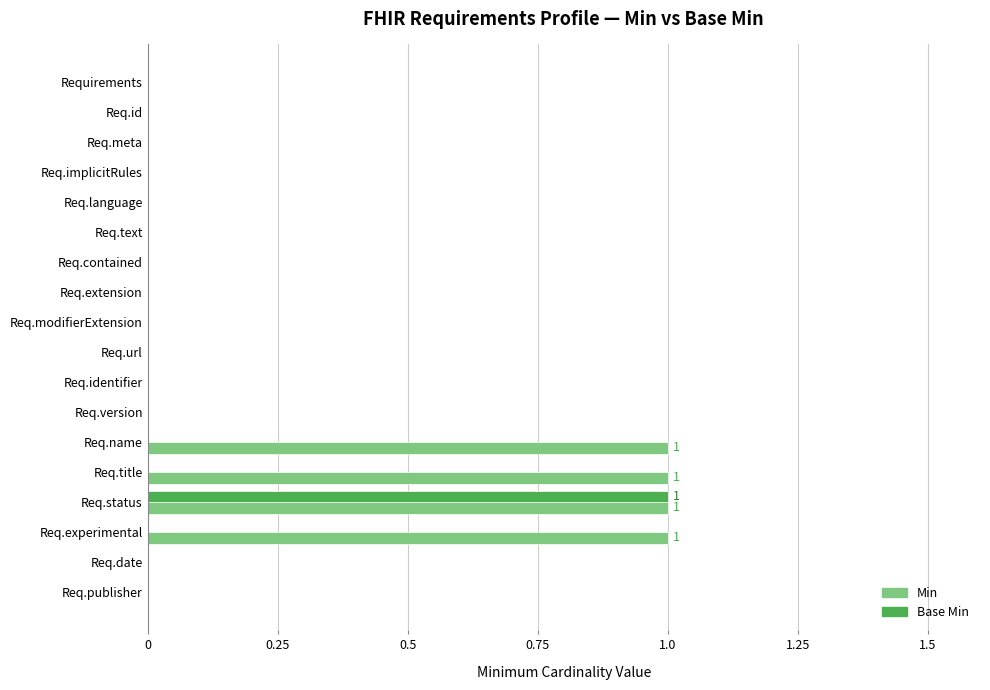

Is it true that Base Min equals 0 at Requirements?

True